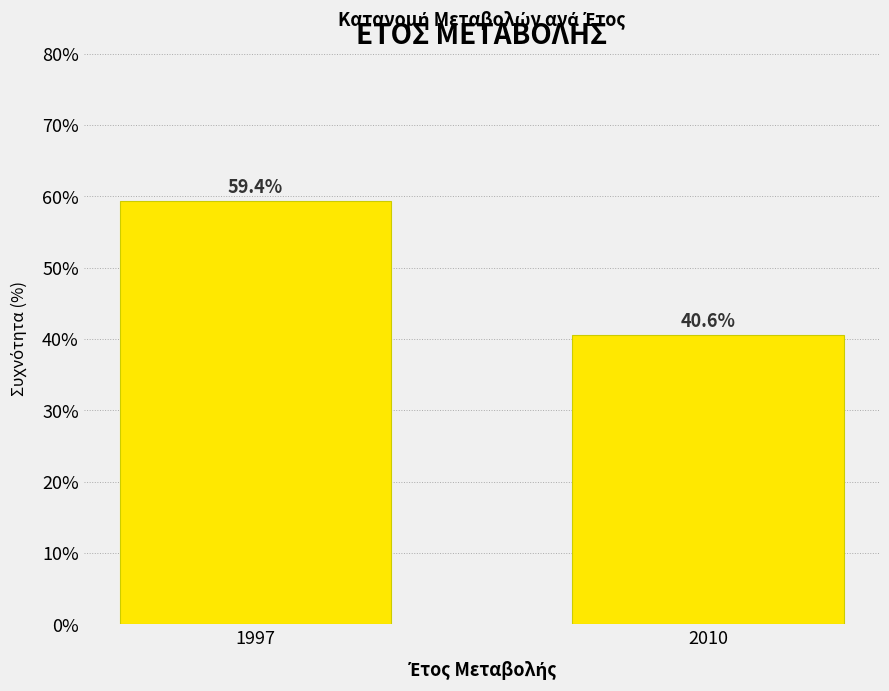

Reading right to left, extract all data points from this chart.

40.6	59.4